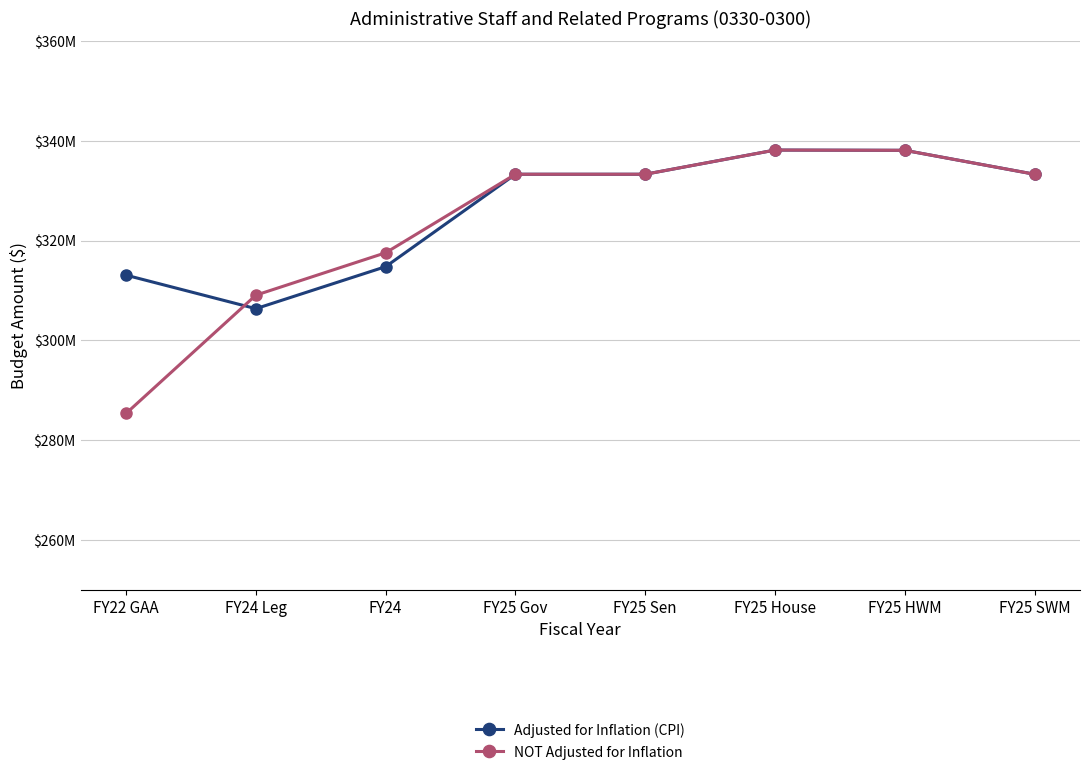

How many intersections are there between NOT Adjusted for Inflation and Adjusted for Inflation (CPI)?

1